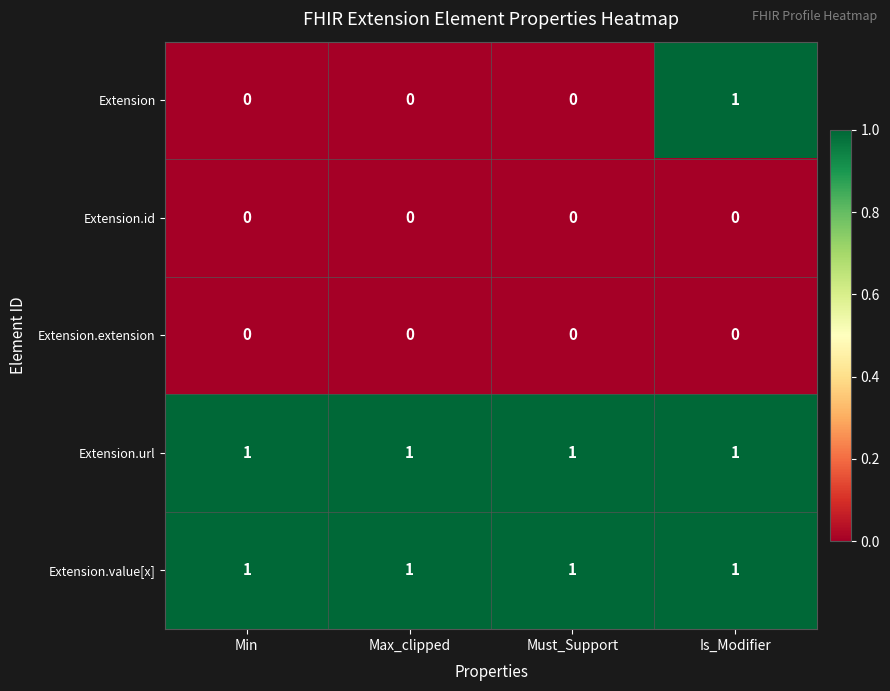

Which category has the highest value in the Extension series?

Is_Modifier